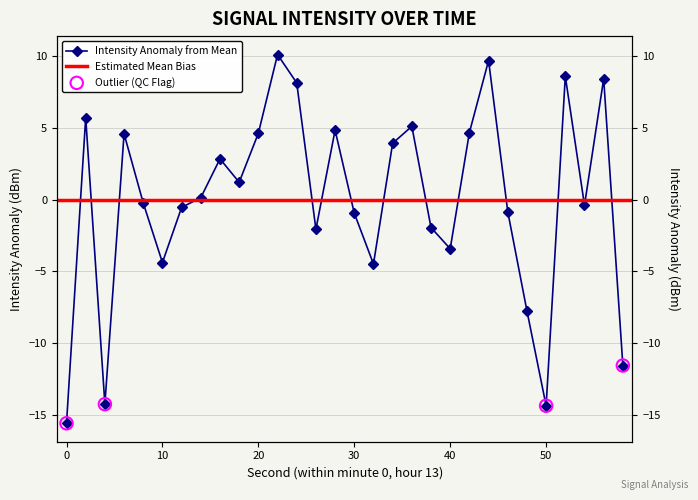

Which has a higher value, 0 or 54?

54